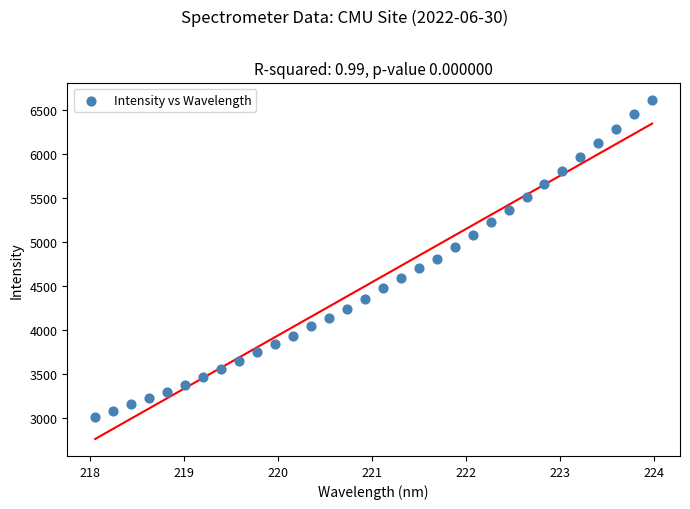

What is the range of Y values (max minus min)?

3602.0